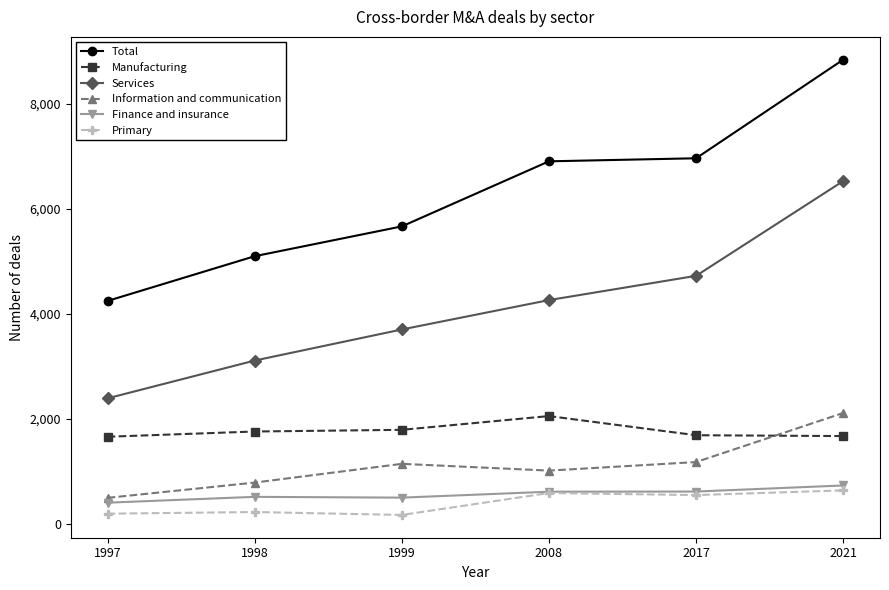

What is the spread (max minus min) of values at 2021?

8207